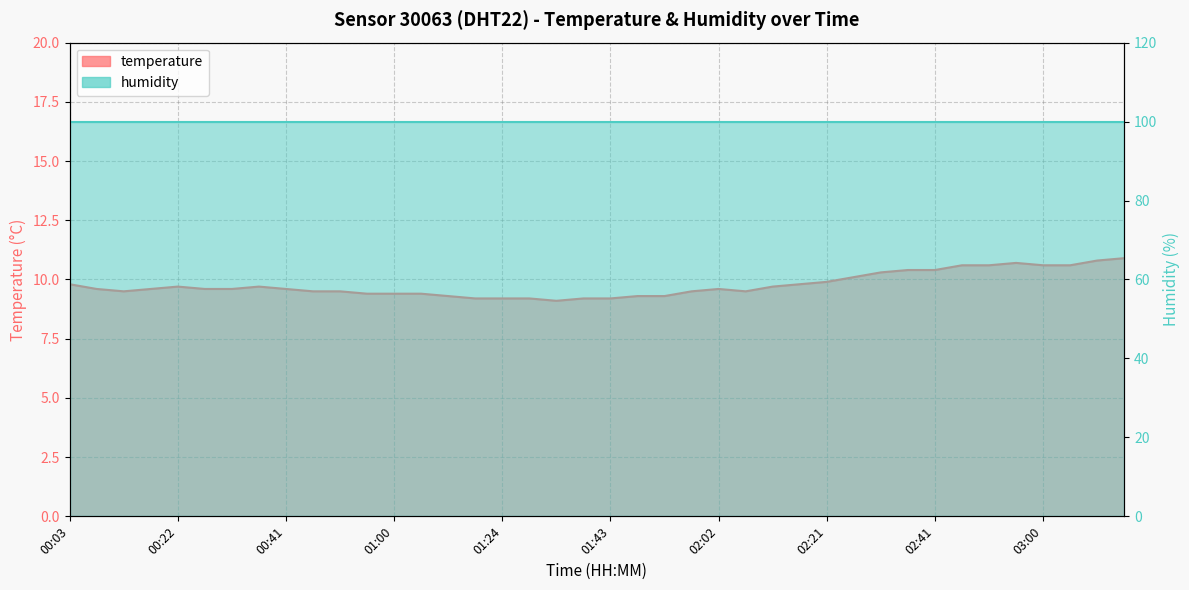

Reading left to right, what are all the values shown in this chart?

9.8	9.6	9.5	9.6	9.7	9.6	9.6	9.7	9.6	9.5	9.5	9.4	9.4	9.4	9.3	9.2	9.2	9.2	9.1	9.2	9.2	9.3	9.3	9.5	9.6	9.5	9.7	9.8	9.9	10.1	10.3	10.4	10.4	10.6	10.6	10.7	10.6	10.6	10.8	10.9